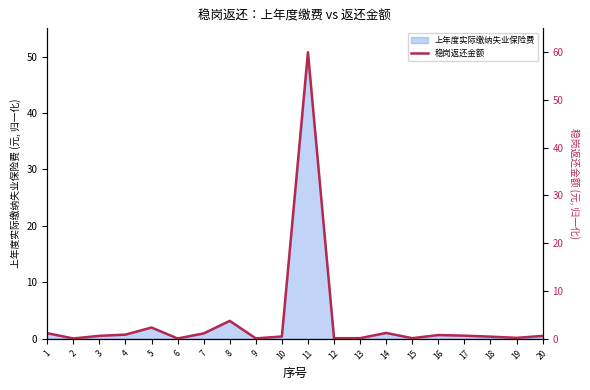

What is the change in value from 2 to 7?

+1.1